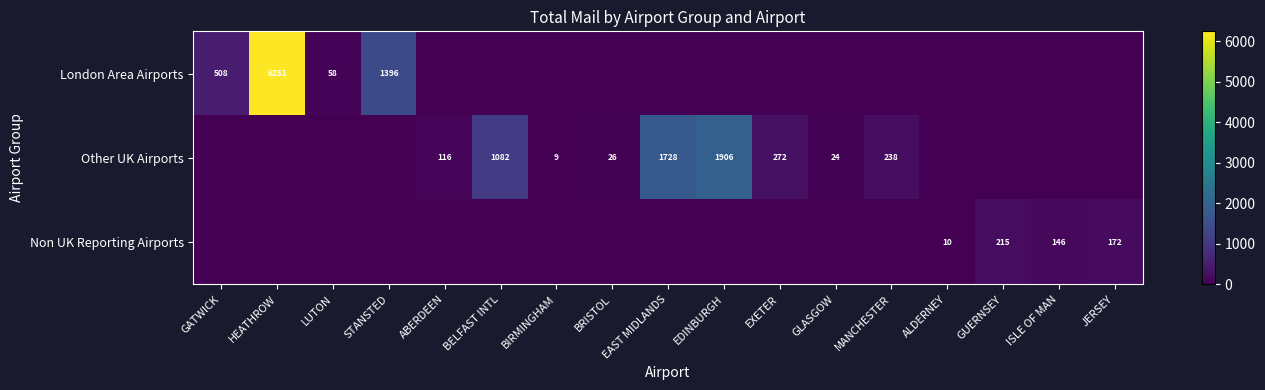

What is the sum of all Non UK Reporting Airports values?

542.6